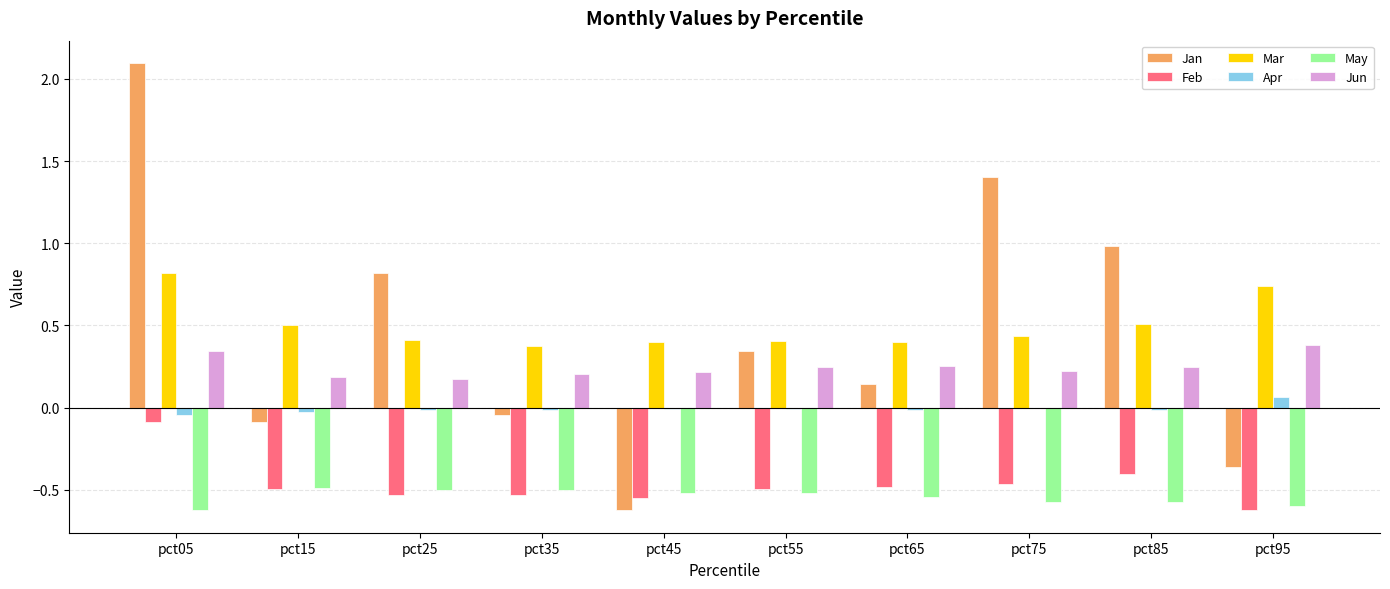

Which series changed the most between pct35 and pct85?

Jan